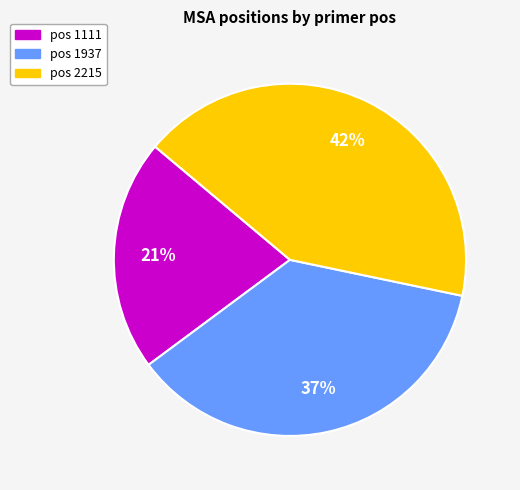

Which slice is the largest?

pos 2215